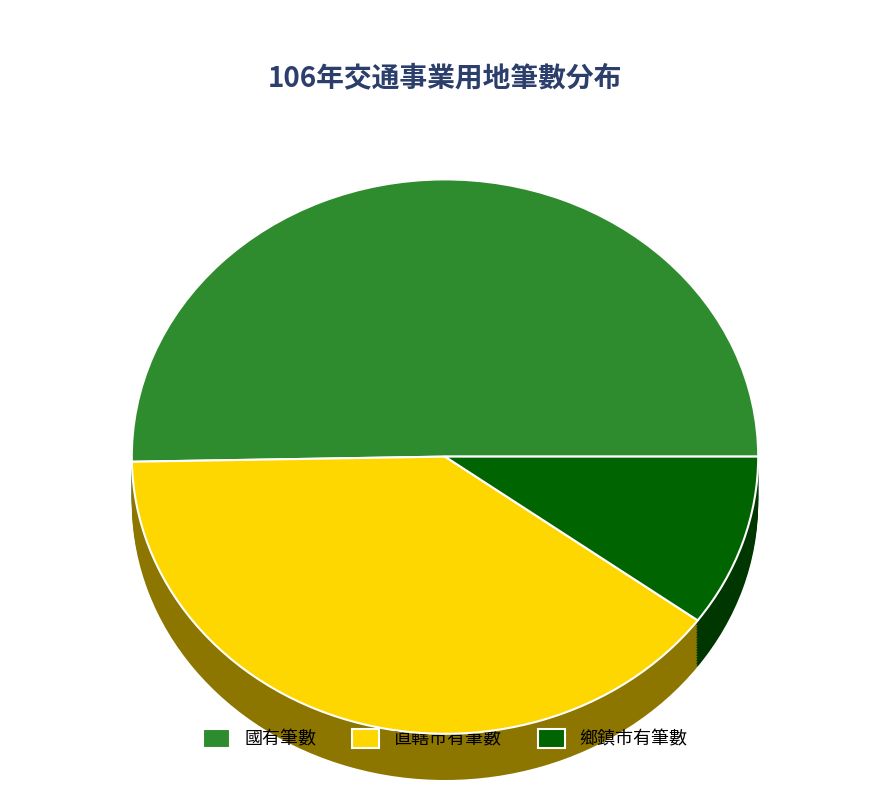

Which category accounts for the majority?

國有筆數